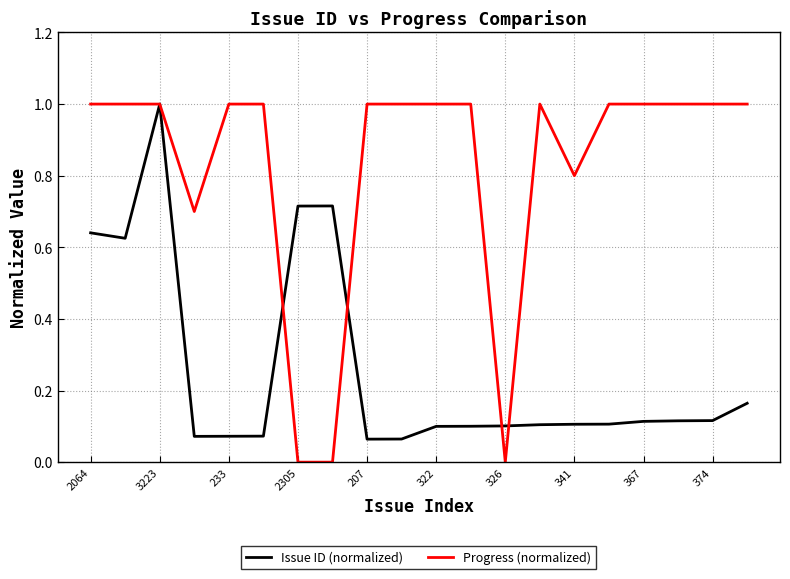

List the series in order of their overall mean, highest first.

Progress (normalized), Issue ID (normalized)